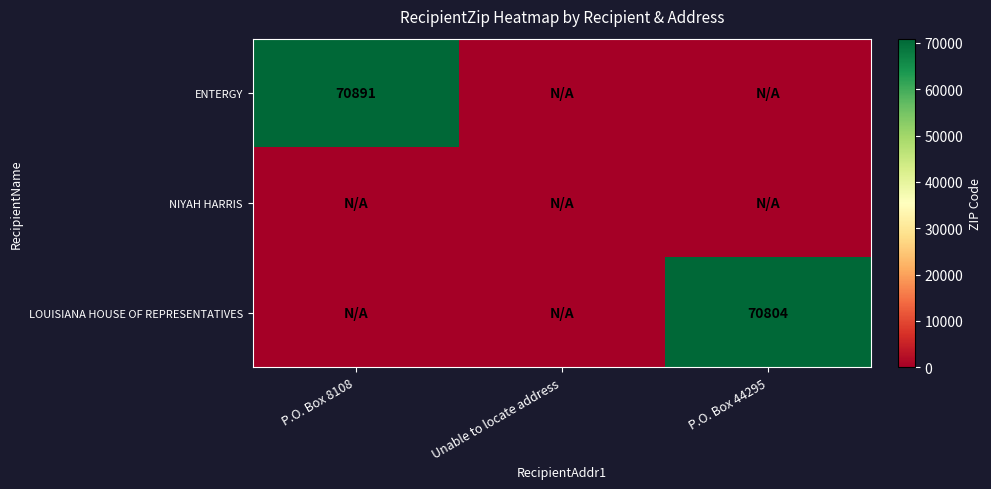

At which category is the sum across all series the highest?

P.O. Box 8108